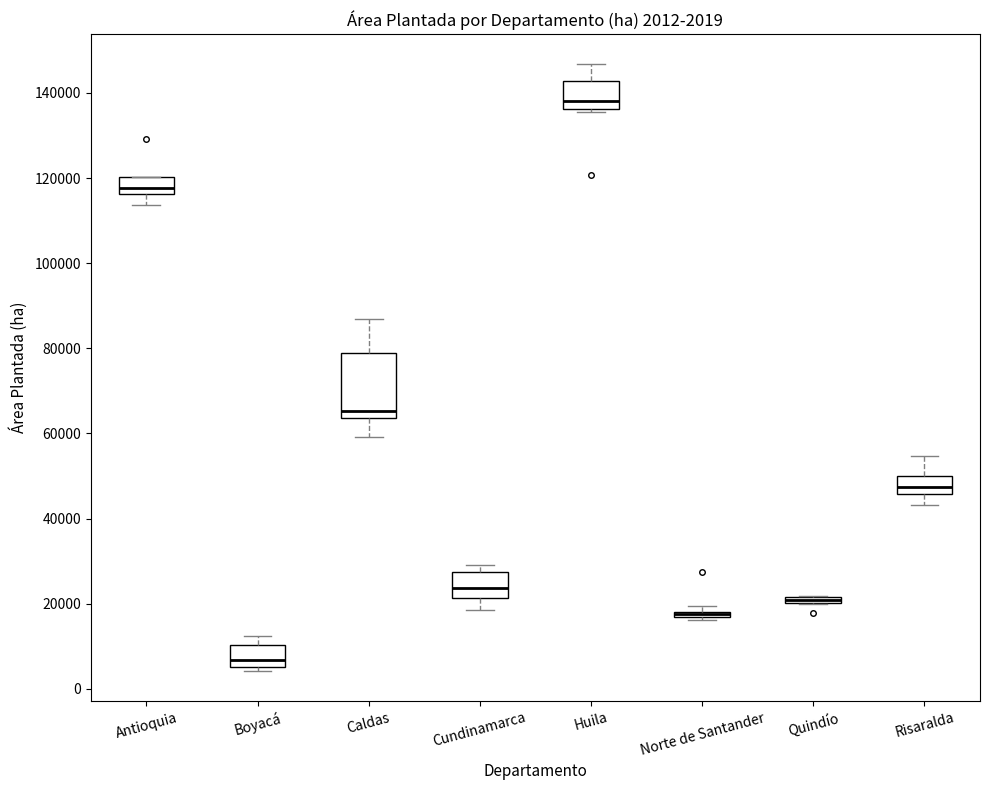

Comparing the boxes themselves (not the whiskers), which one is the tallest?

Caldas